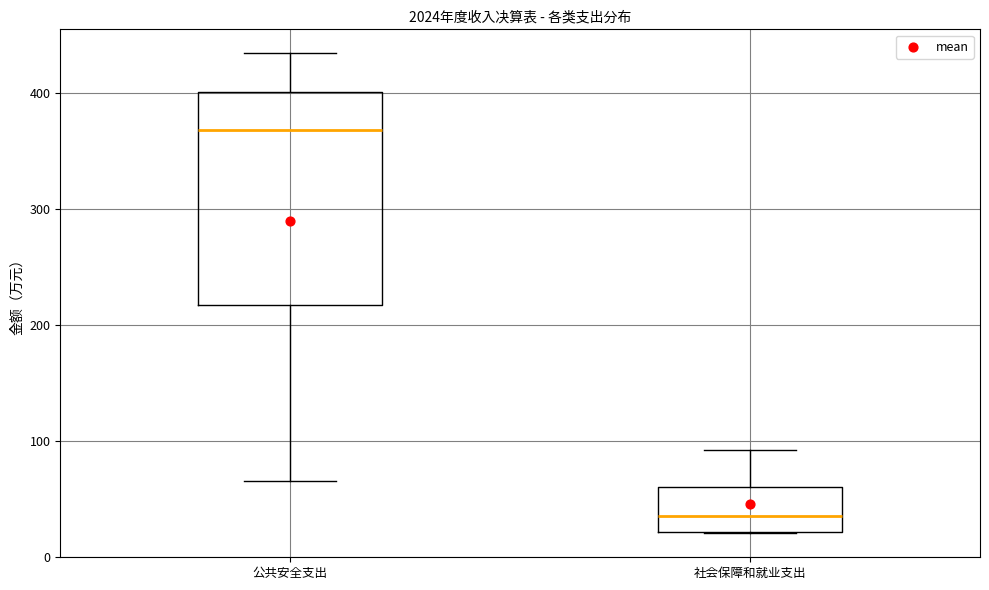

Reading left to right, transcribe this box plot: for each box, give where its median line is, the range the box spans, and where its two whiskers end, as read against the y-axis. The values are not printed on the chart, so give them approximately, as read against the axis.

公共安全支出: median 370, box 220 to 400, whiskers 70 to 430
社会保障和就业支出: median 40, box 20 to 60, whiskers 20 to 90